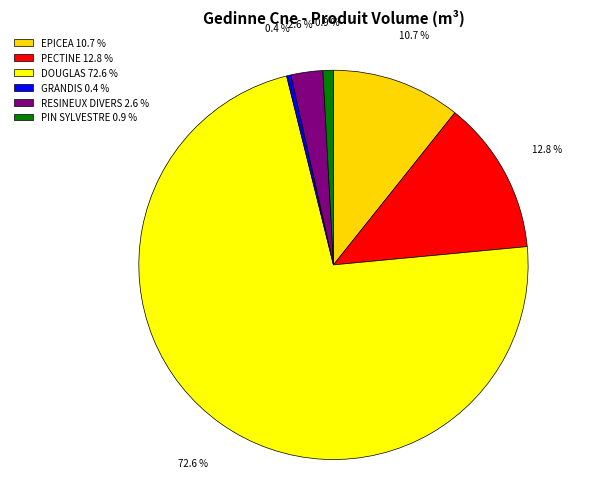

Count the number of slices in the pie.

6